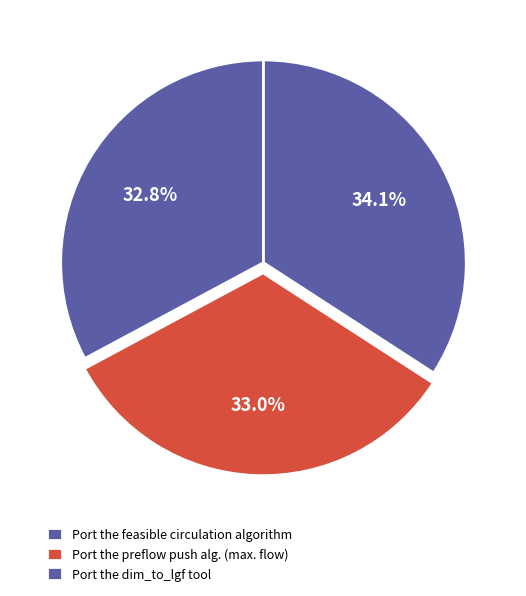

Which category has the biggest portion of the pie?

Port the dim_to_lgf tool